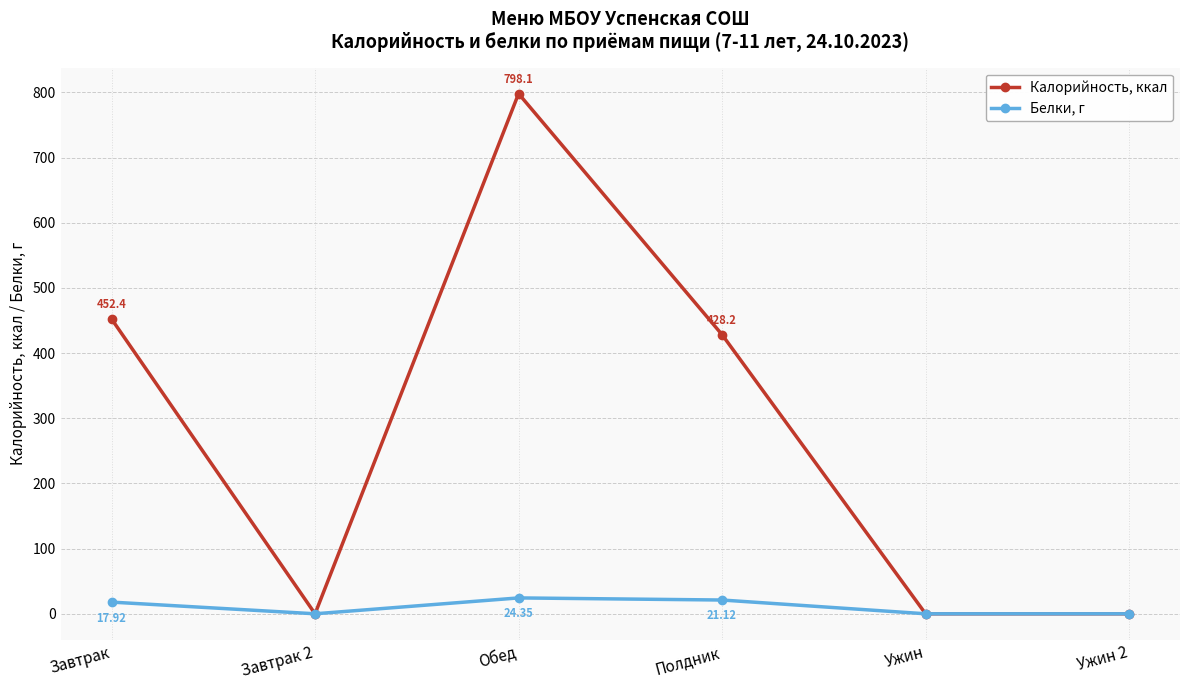

Count the number of data series in this chart.

2